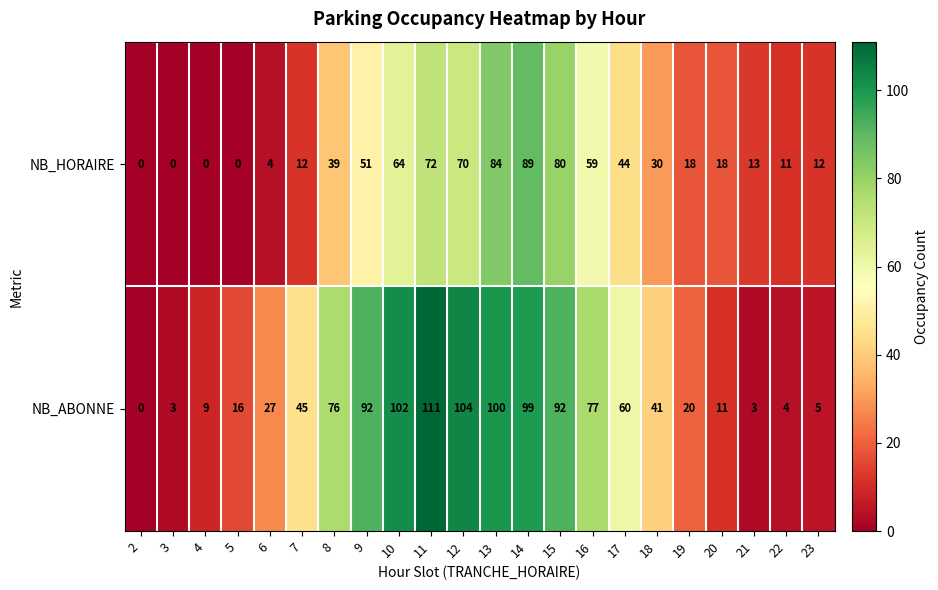

The NB_ABONNE series shows 27 at 6. True or false?

True